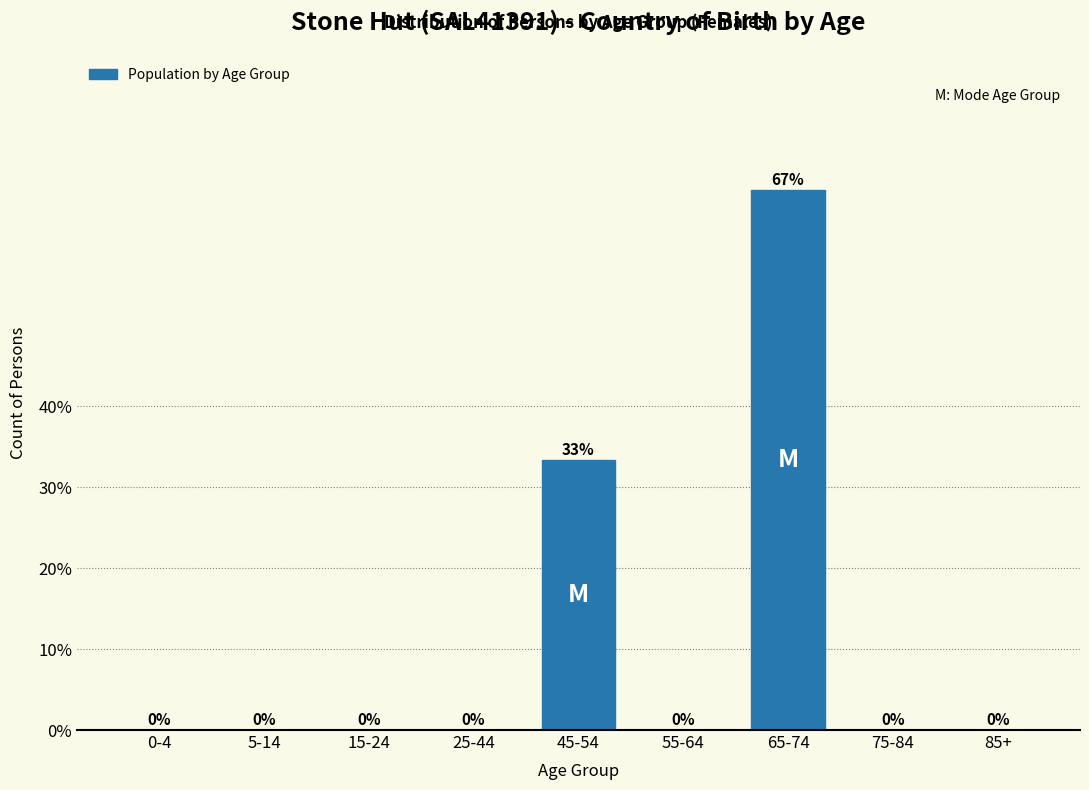

What is the approximate value at 45-54?

33.3